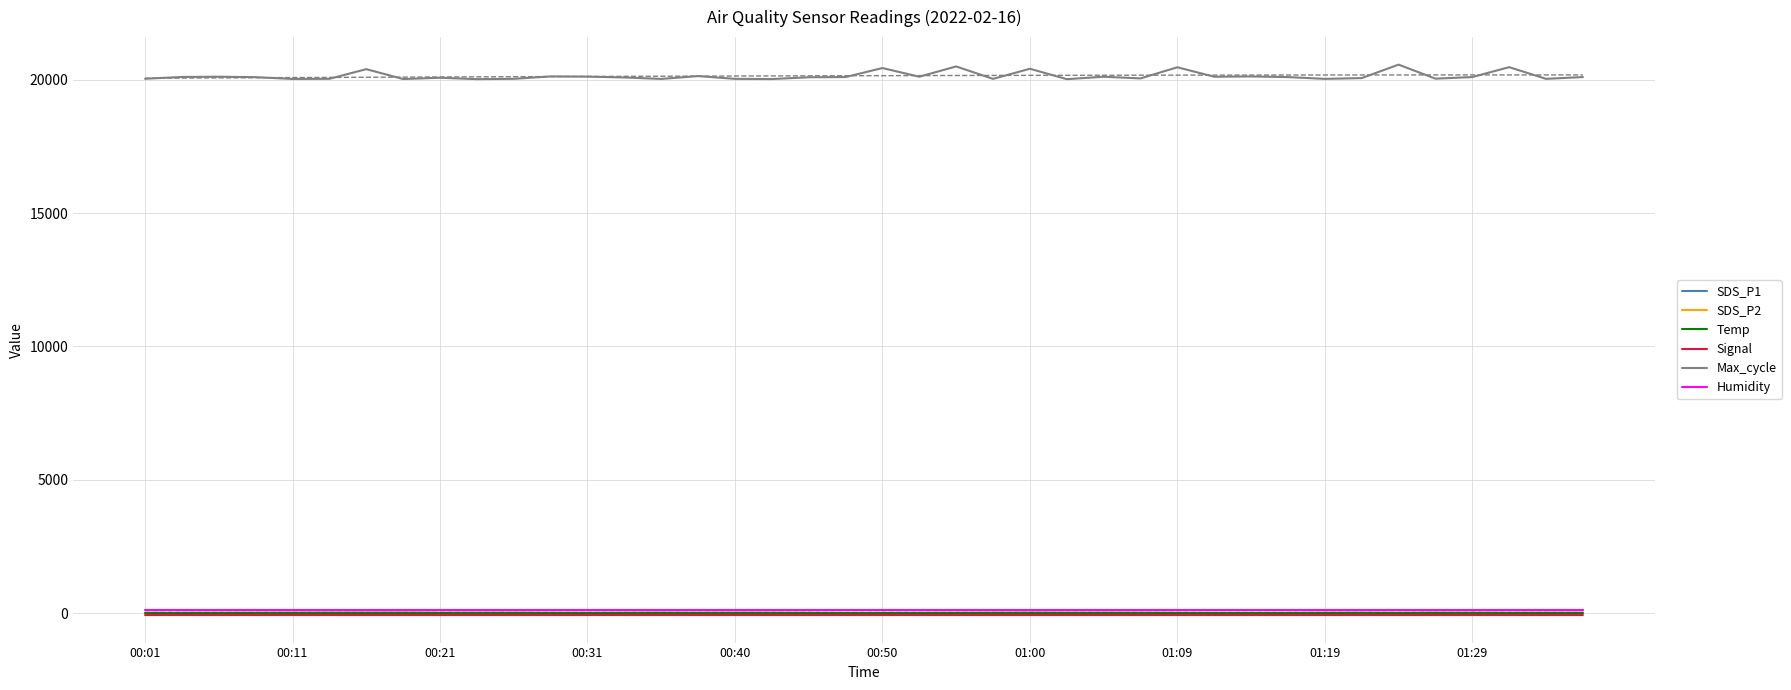

The value of Max_cycle at 39 is 26765.1. True or false?

False